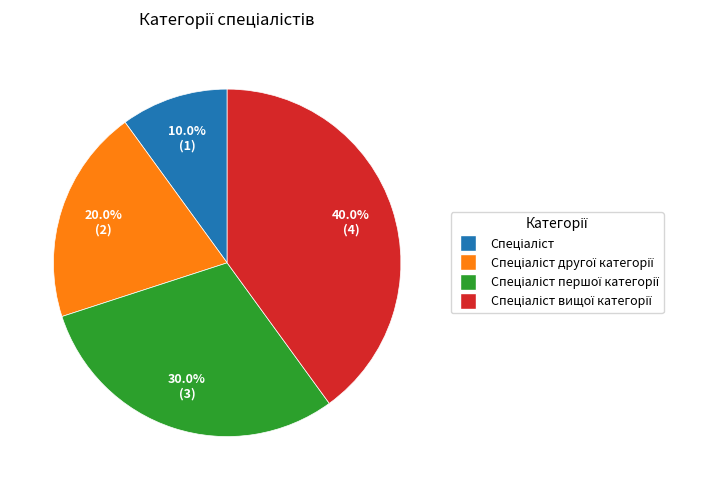

Is there any slice that represents more than half of the pie?

No